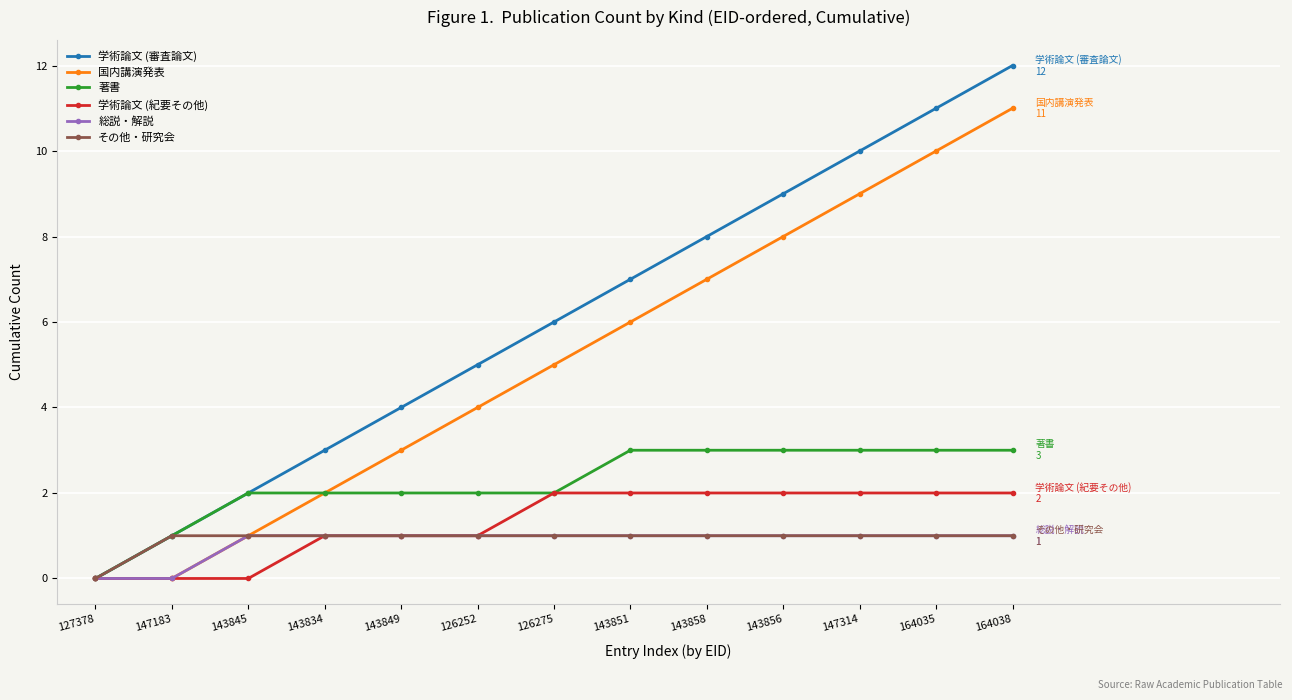

Is it true that 学術論文 (審査論文) equals 5 at 127378?

False